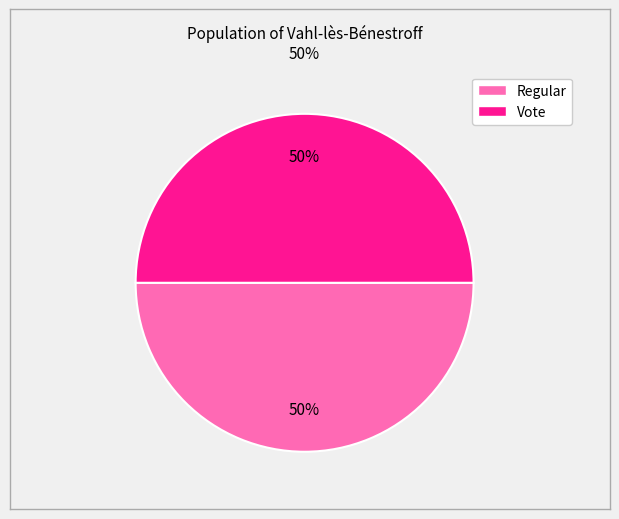

To the nearest percent, what percentage of the pie is Vote?

50%